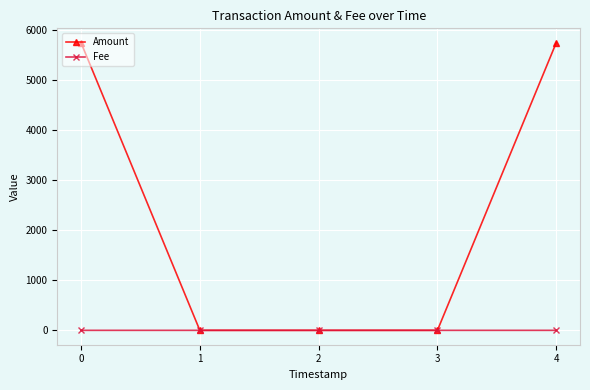

True or false: Fee has more than 2 points higher than both neighbors.

False